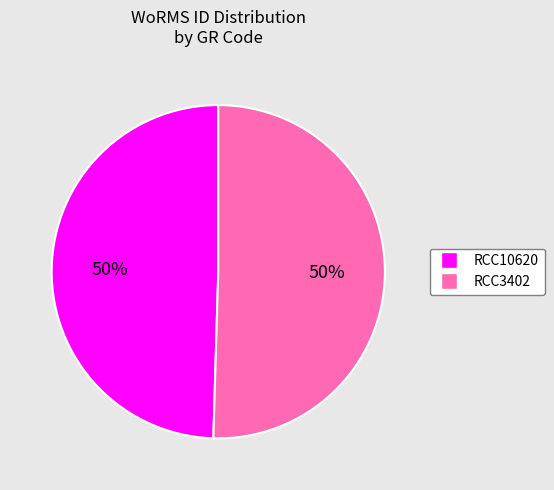

Count the number of slices in the pie.

2